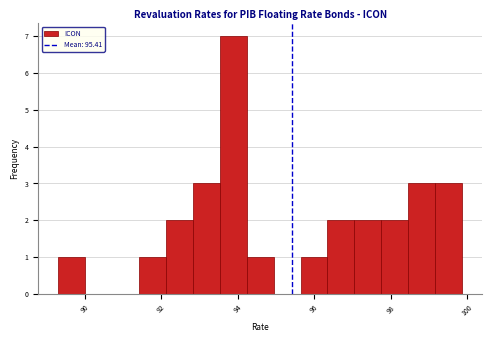

Around what value on the x-axis is the tallest bar? Give the approximate position of its centre, as read against the axis.

93.8